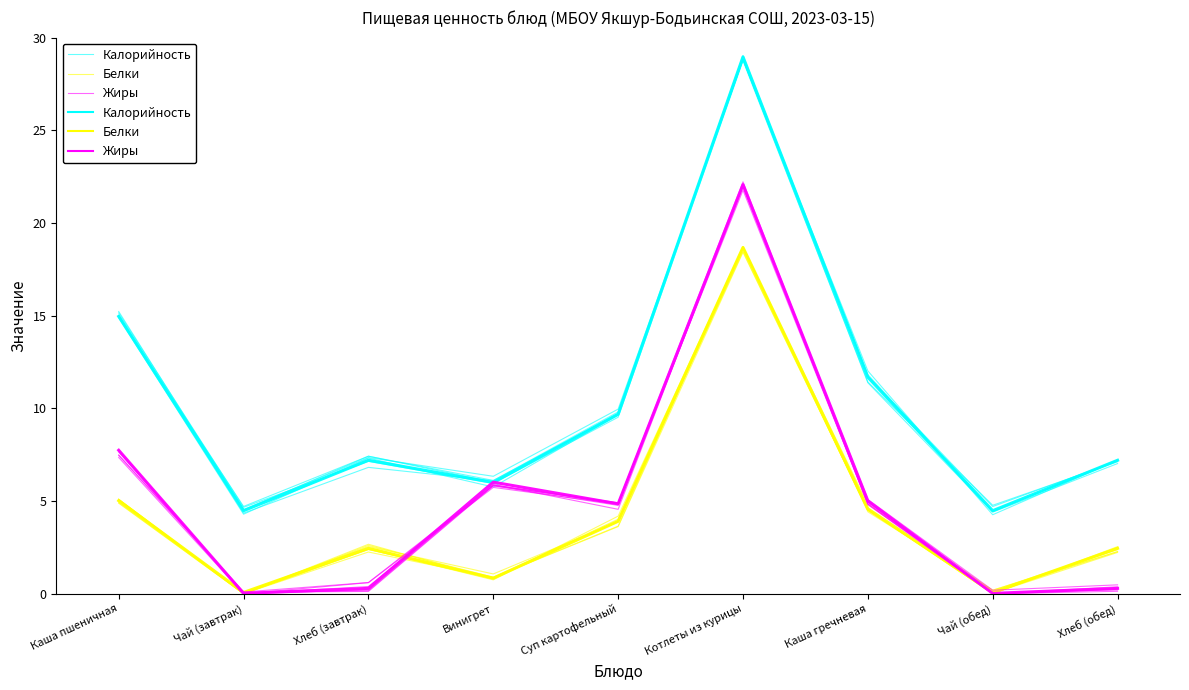

The value of Жиры at Винигрет is 5.8. True or false?

True